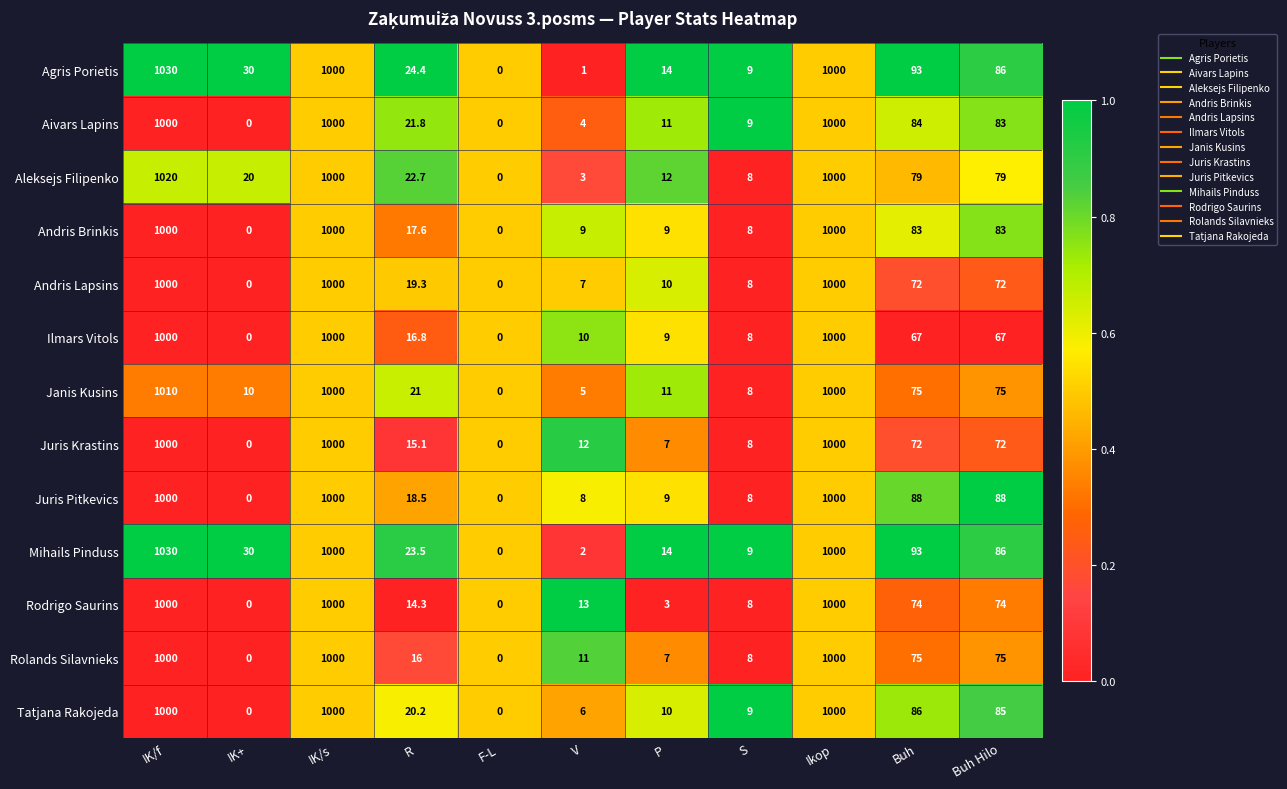

True or false: Mihails Pinduss has a value of 1552.3 at IK/s.

False